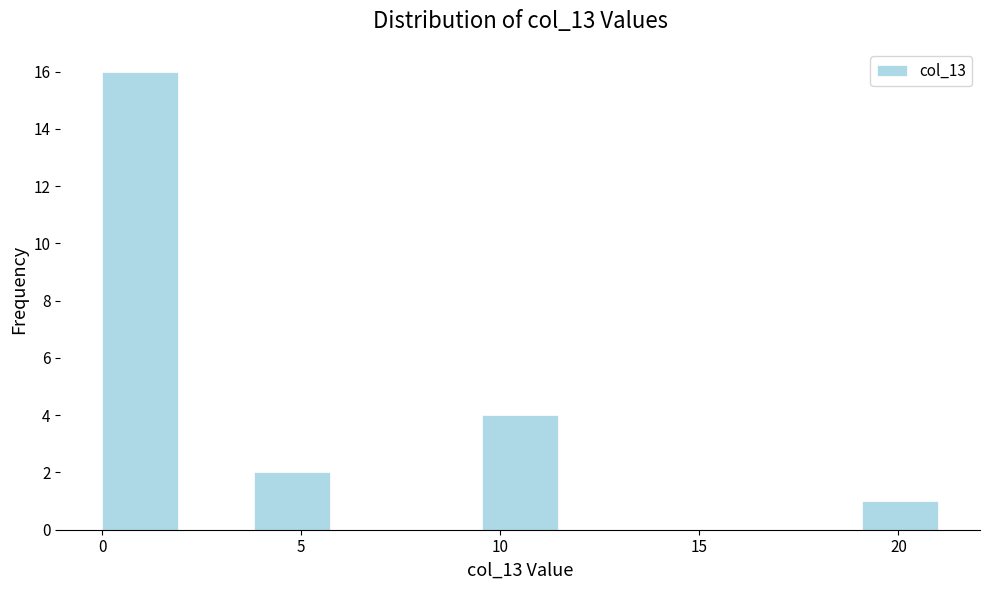

Read against the x-axis, roughly where is the centre of the tallest bar?

1.0